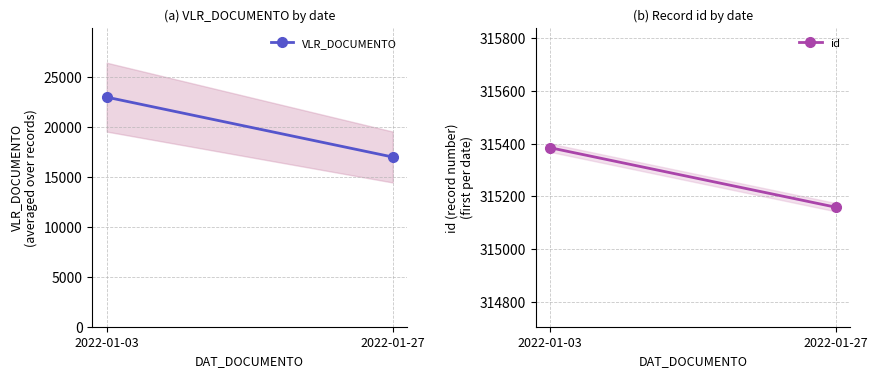

How many lines are shown in the chart?

2